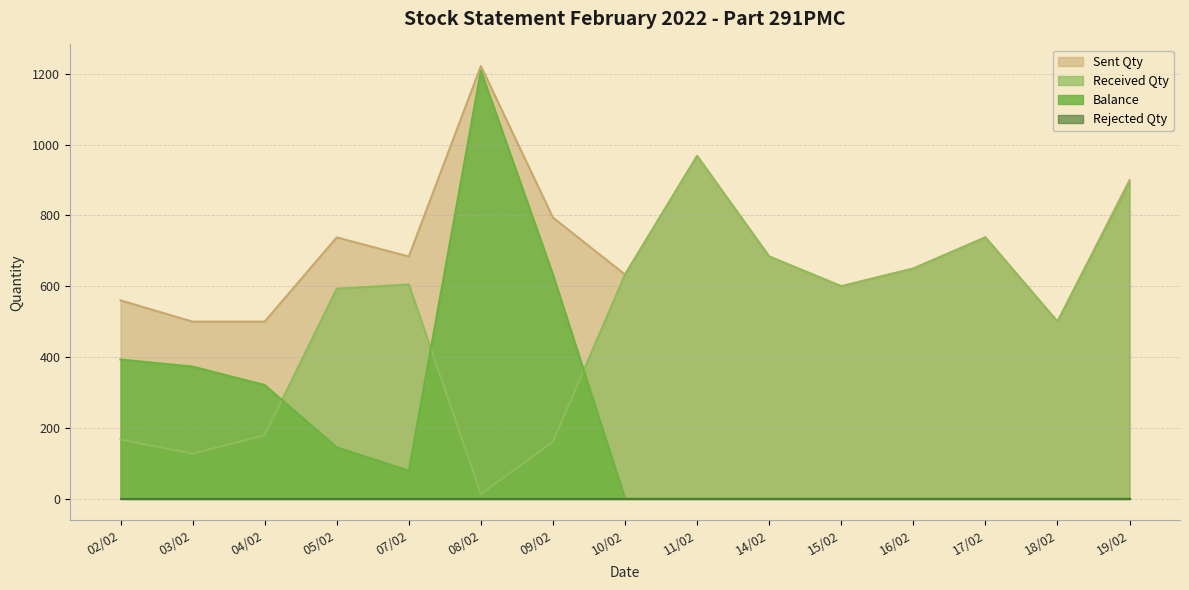

At which category is the sum across all series the highest?

08/02